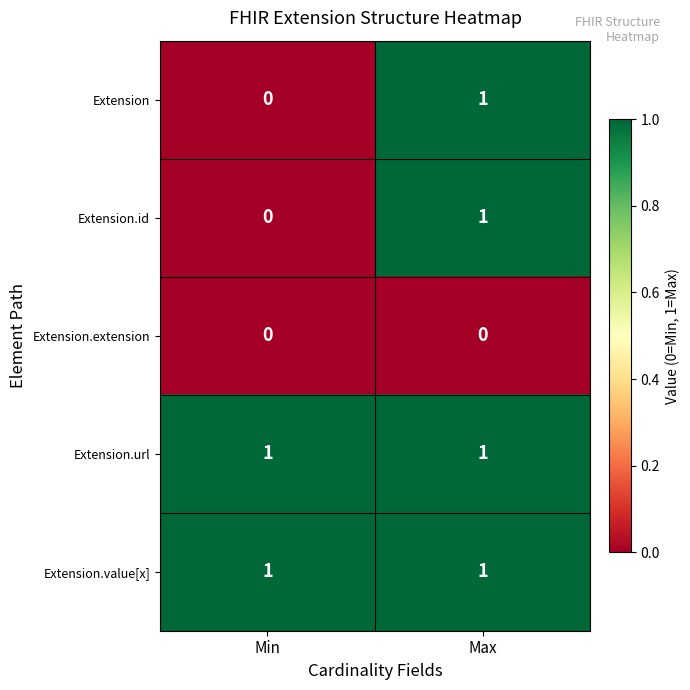

What is the total value across all series at Max?

4